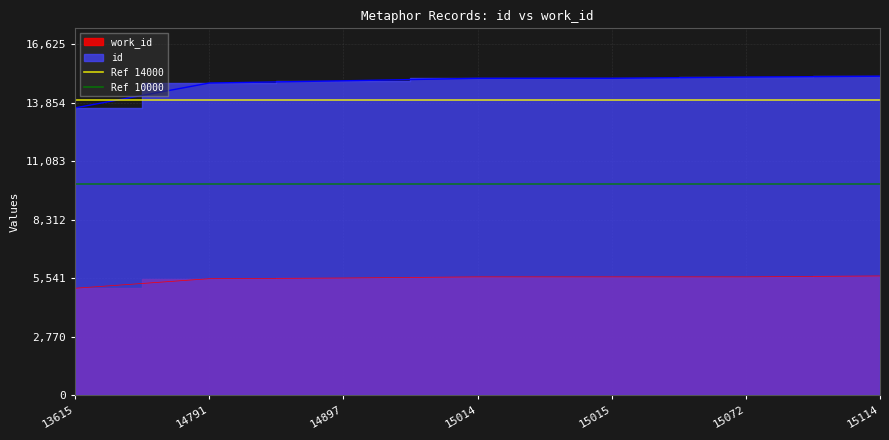

Which category has the highest value in the Ref 14000 series?

13615